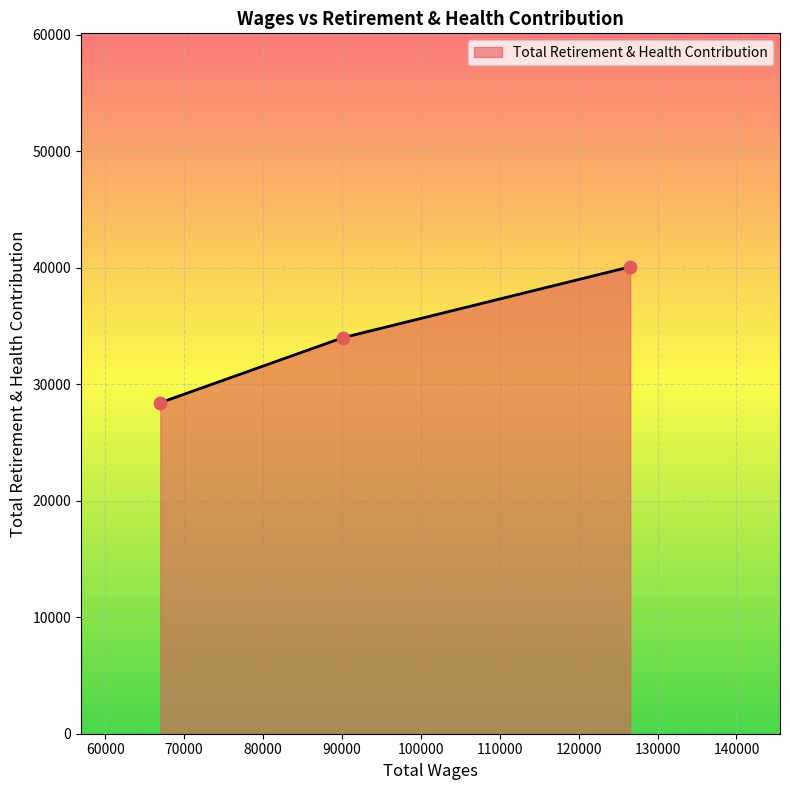

What is the difference between the maximum and minimum values?

11666